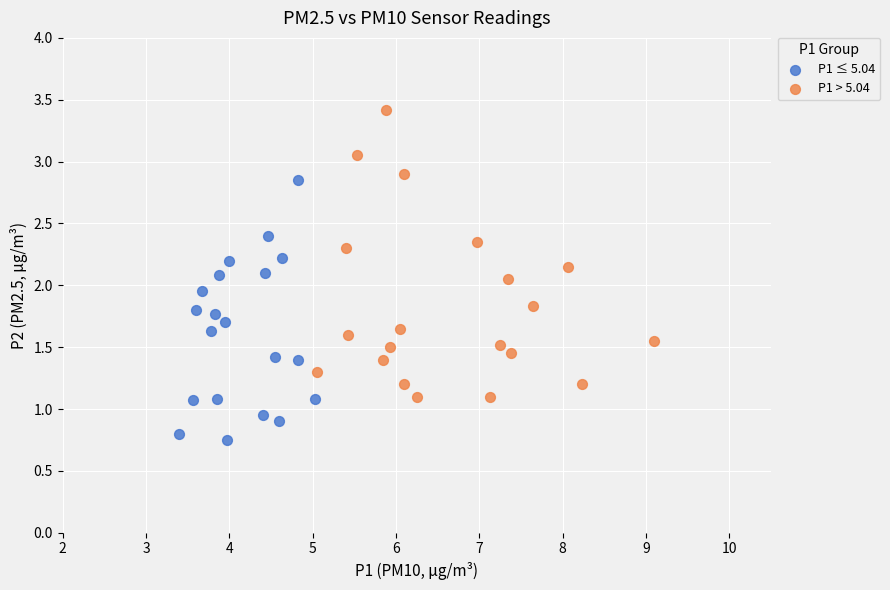

Which series reaches the minimum Y coordinate?

P1 ≤ 5.04